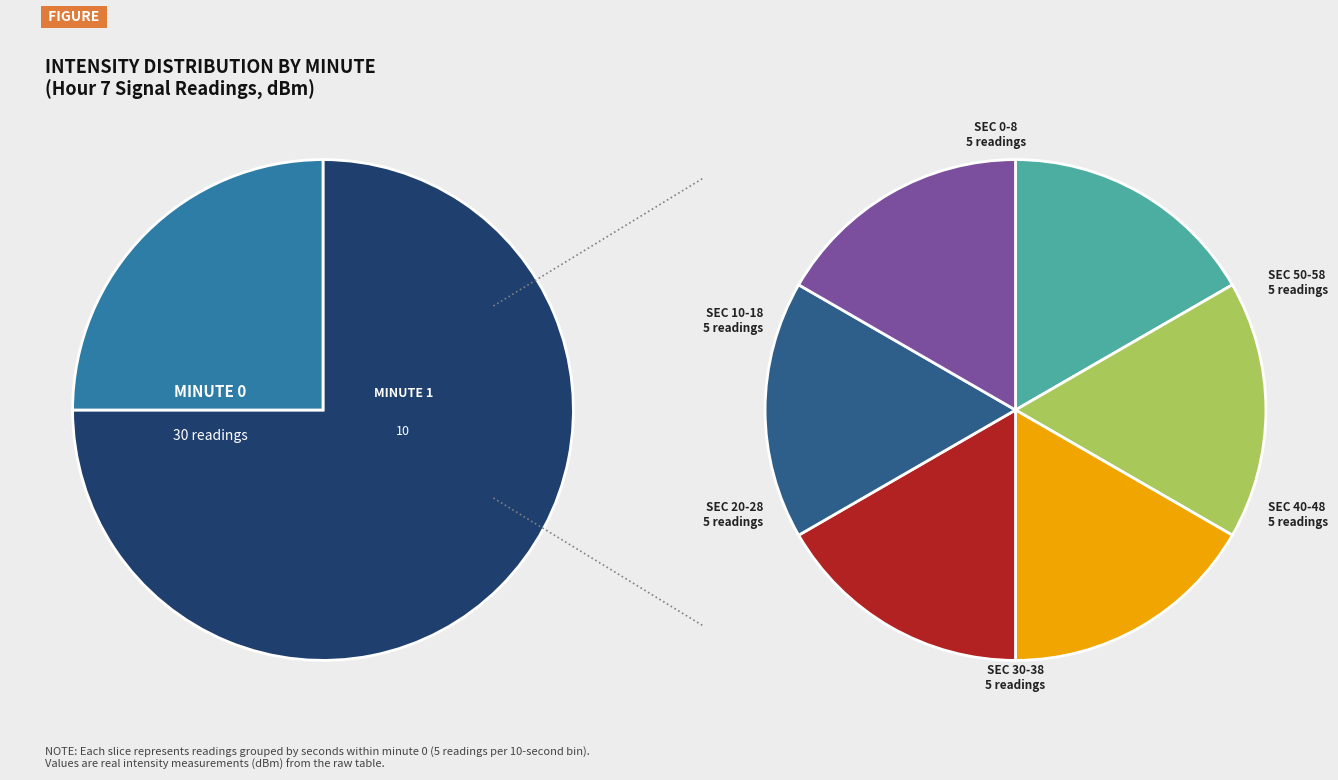

Is it true that 21 is 10% of the pie?

False